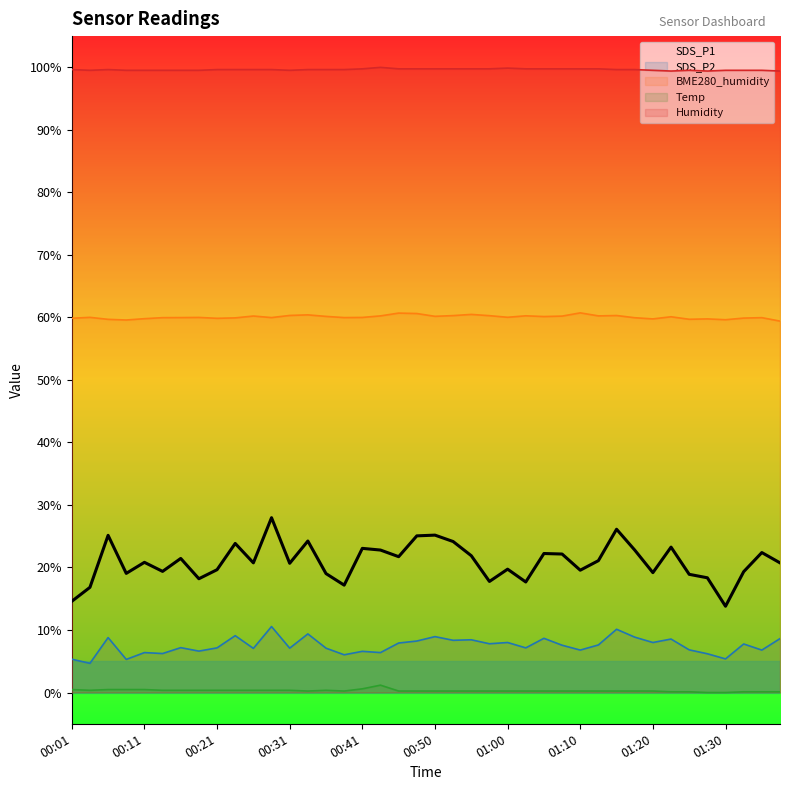

Where is the first local maximum for BME280_humidity?

00:03